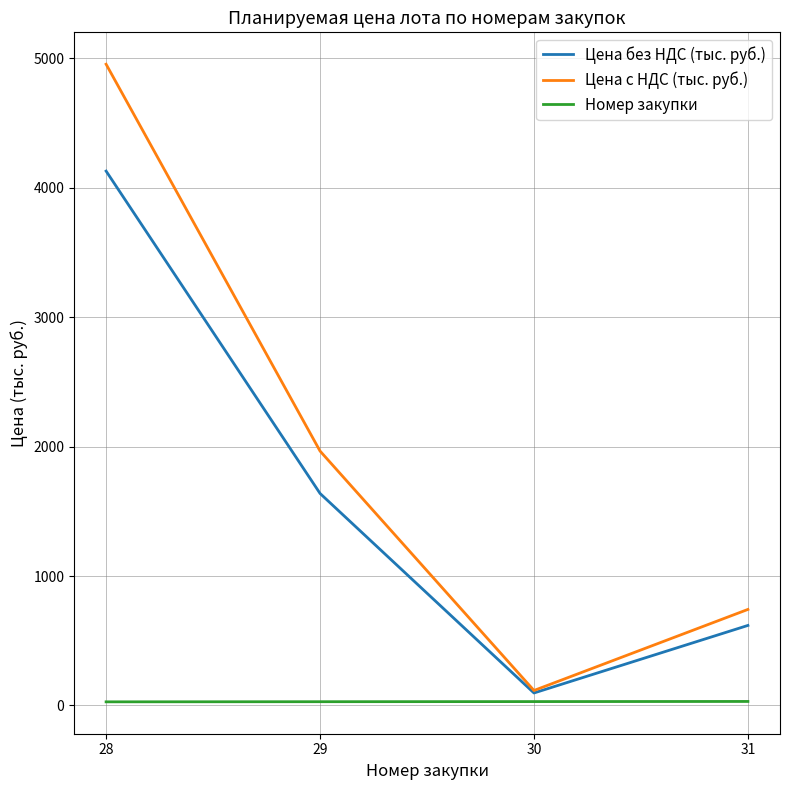

What is the difference between the second highest and second lowest values in the Номер закупки series?

1.0